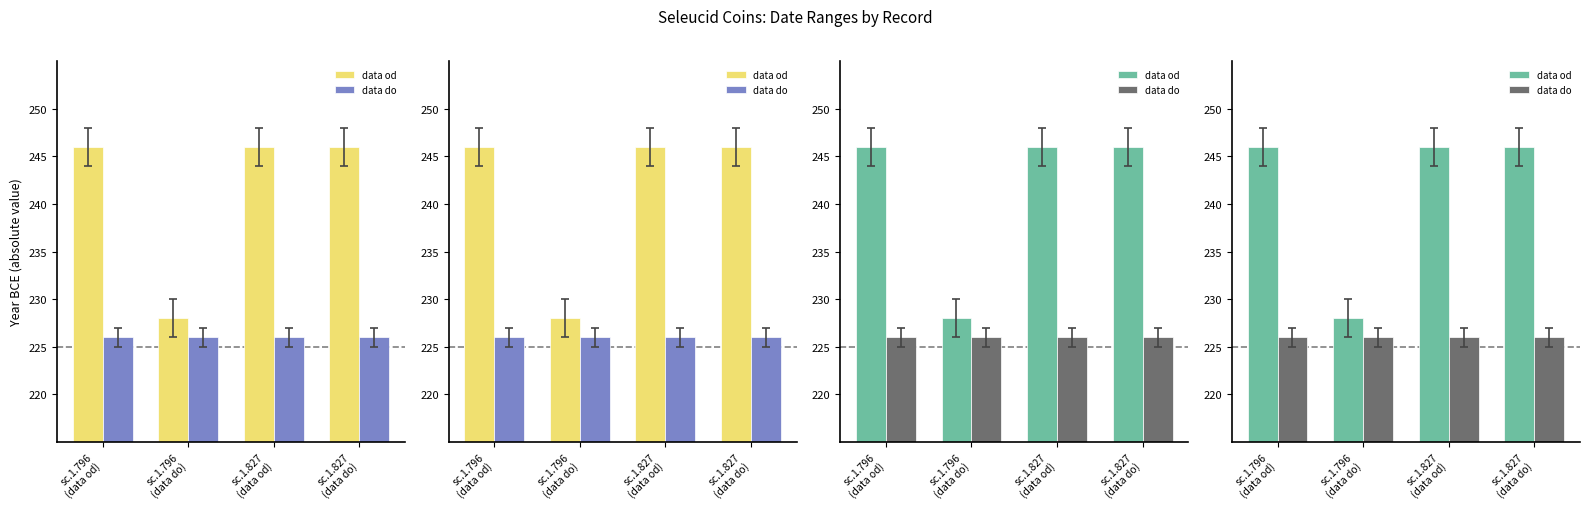

What position from the left is sc.1.796
(data od)?

1